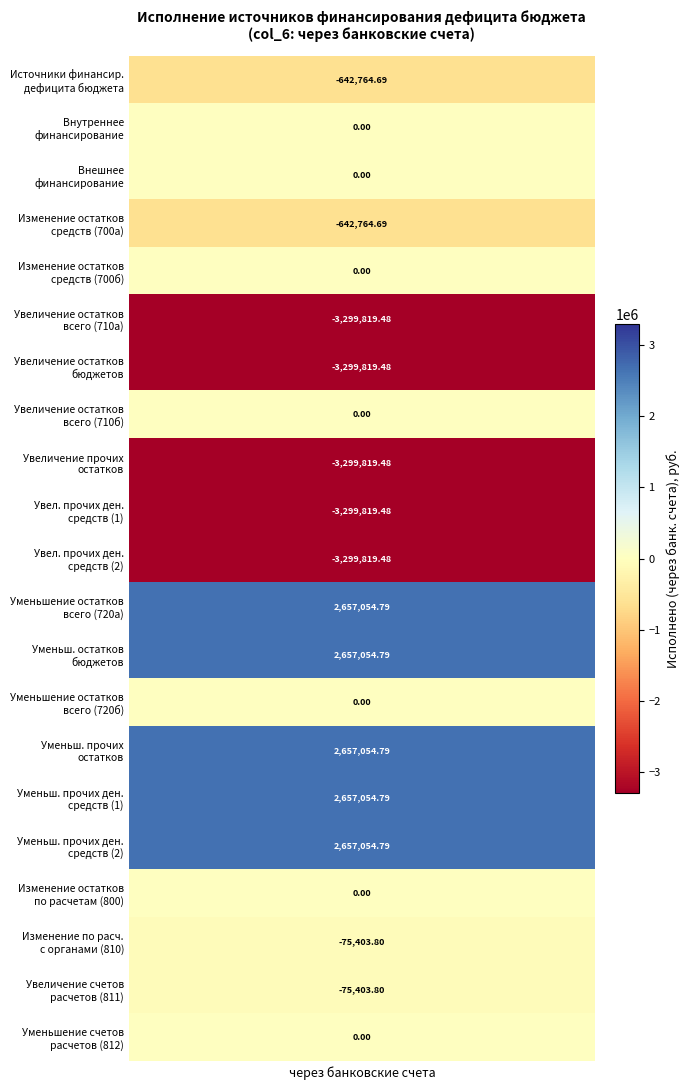

The chart shows a value of -4987479.8 at Увеличение остатков средств бюджетов. True or false?

False